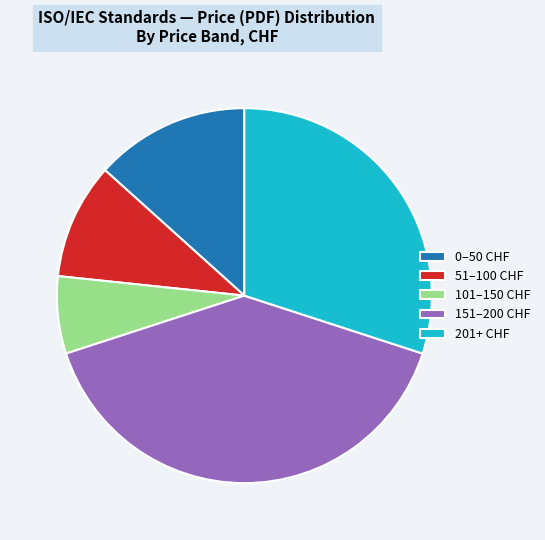

Which has a higher value, 101–150 CHF or 201+ CHF?

201+ CHF